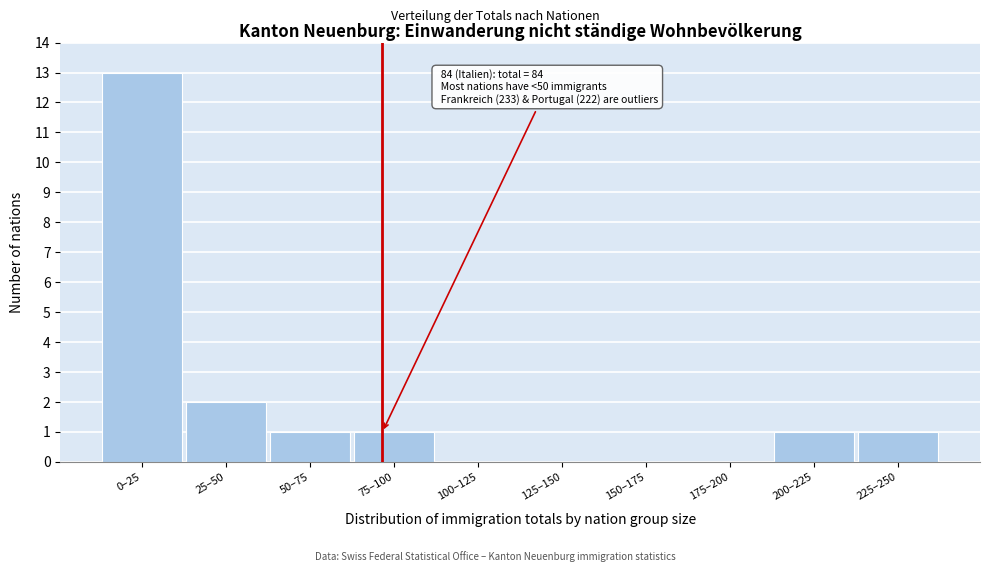

Reading left to right, what are all the values shown in this chart?

0–25=13	25–50=2	50–75=1	75–100=1	100–125=0	125–150=0	150–175=0	175–200=0	200–225=1	225–250=1